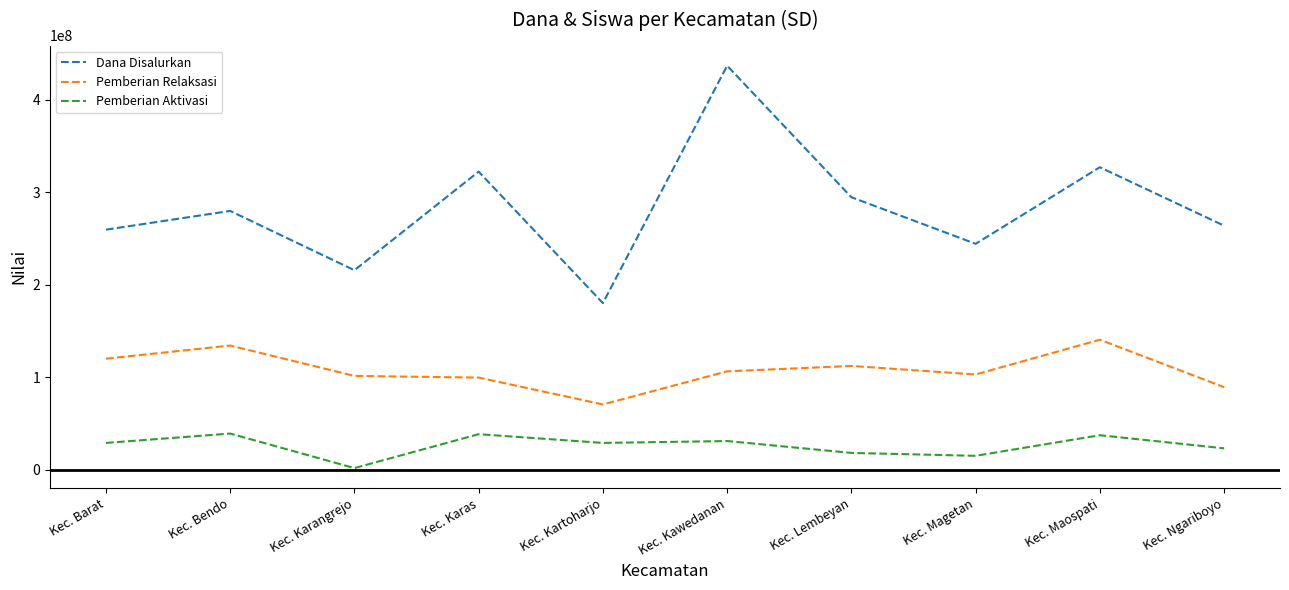

At which category does the chart reach its peak across all series?

Kec. Kawedanan